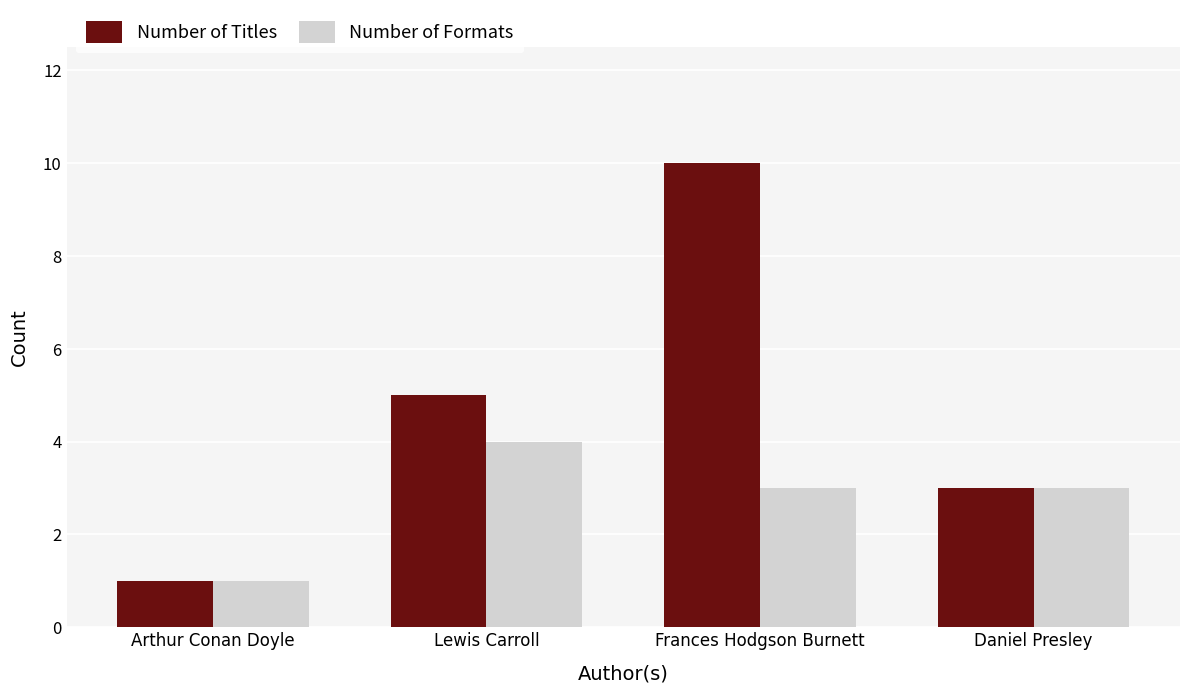

The Number of Formats series shows 6 at Lewis Carroll. True or false?

False